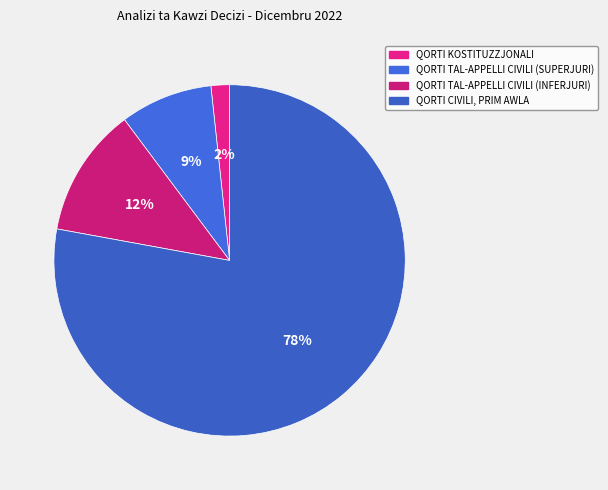

Approximately how many times larger is the value at QORTI TAL-APPELLI CIVILI (INFERJURI) compared to QORTI TAL-APPELLI CIVILI (SUPERJURI)?

1.4